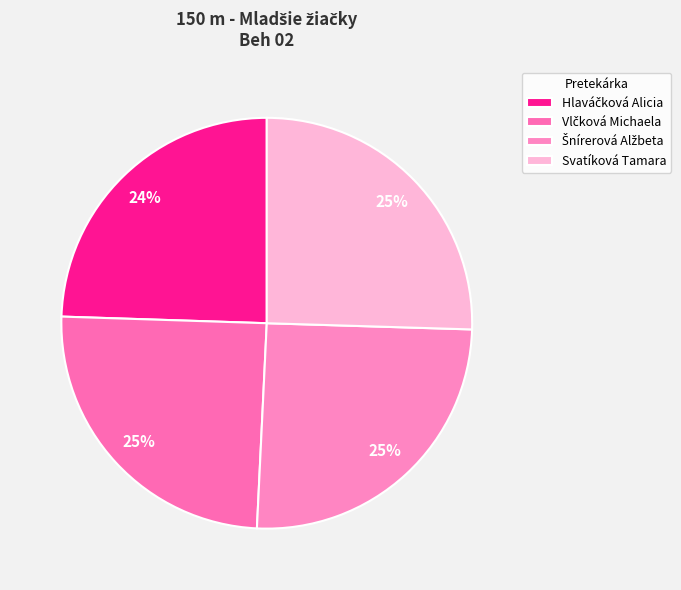

To the nearest percent, what is the difference between the Vlčková Michaela and Šnírerová Alžbeta slice percentages?

1%